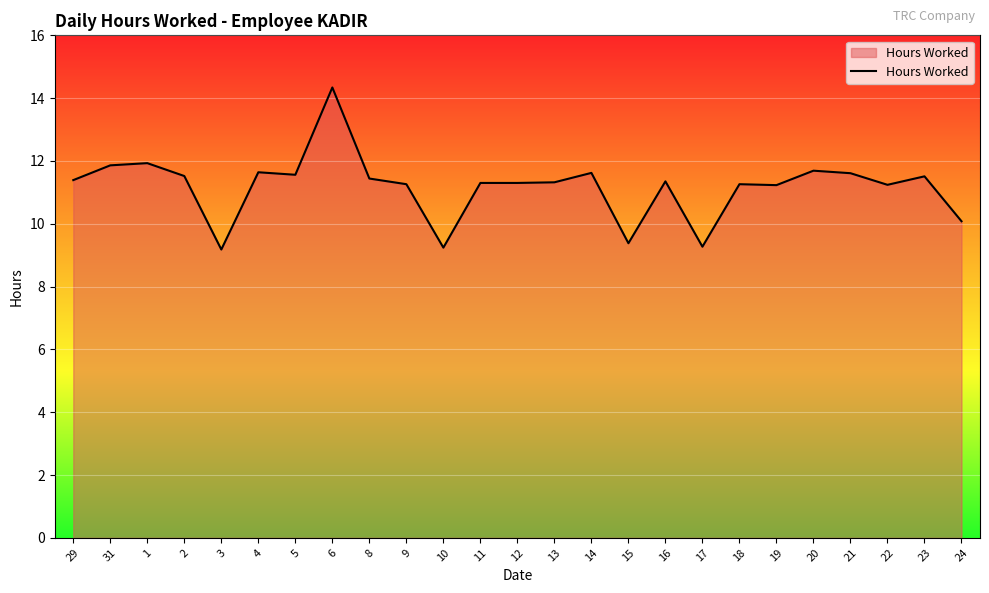

At which label does the data first exceed 11?

29